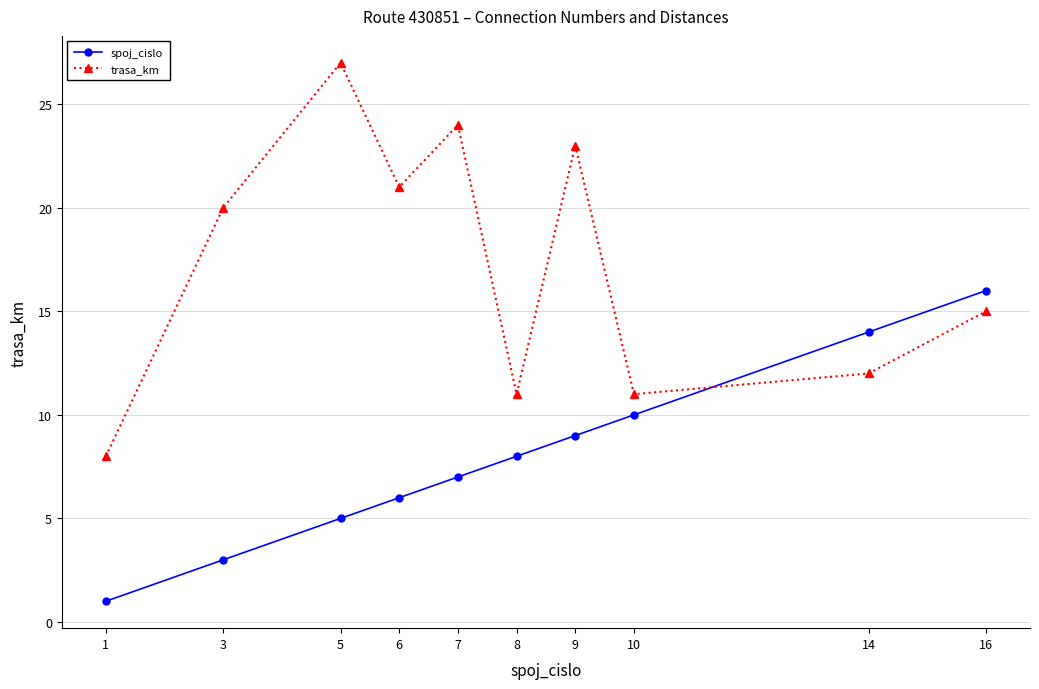

At how many categories does at least one series exceed 13?

7